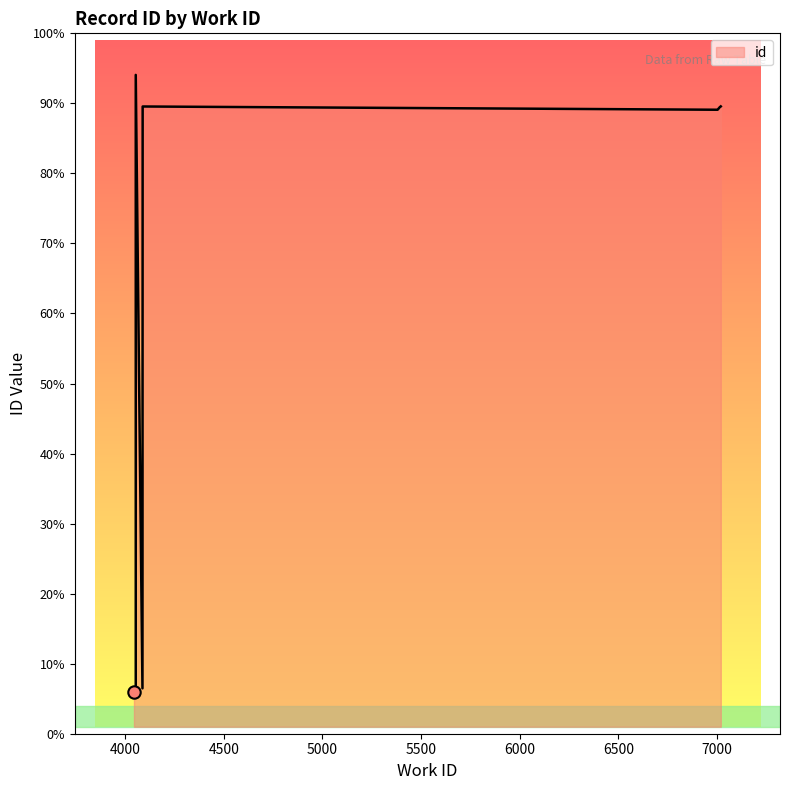

What is the change in value from 4054 to 7003?

+8390